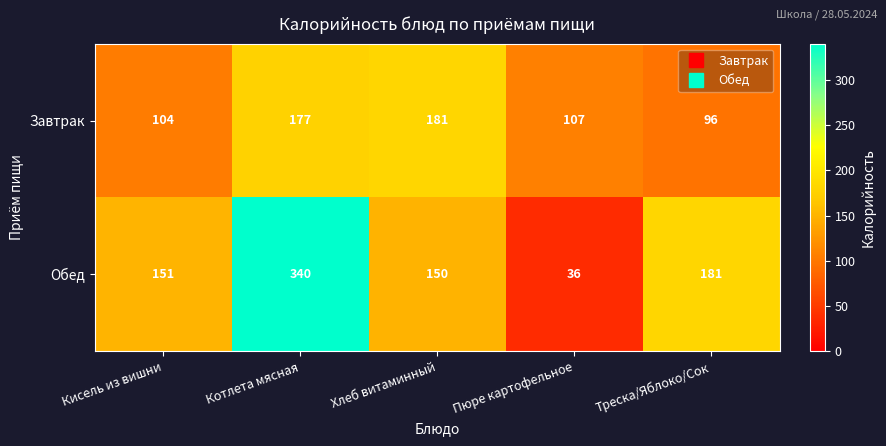

Reading left to right, transcribe all the data shown in this chart.

Завтрак: 104	177	181	107	96
Обед: 151	340	150	36	181